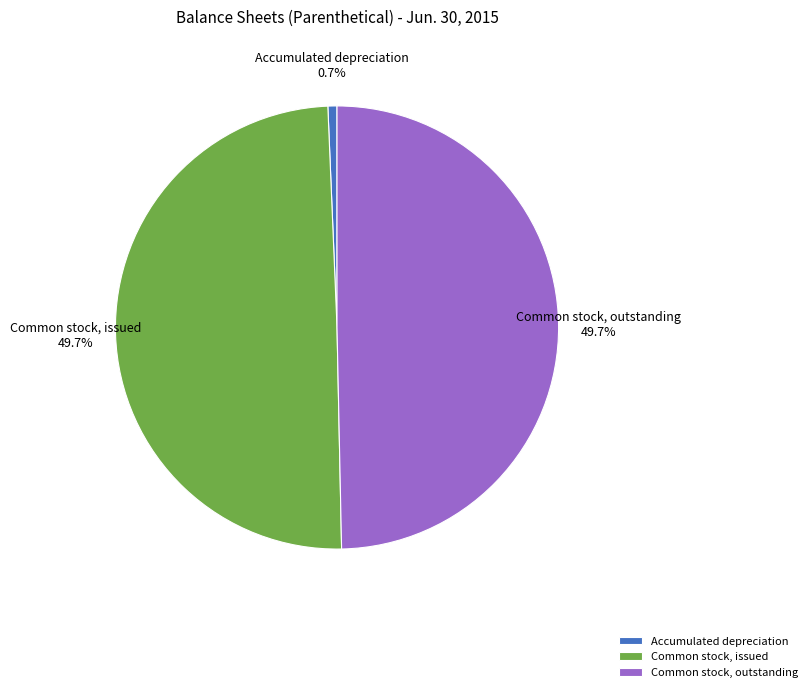

True or false: Common stock, outstanding accounts for 64% of the total.

False